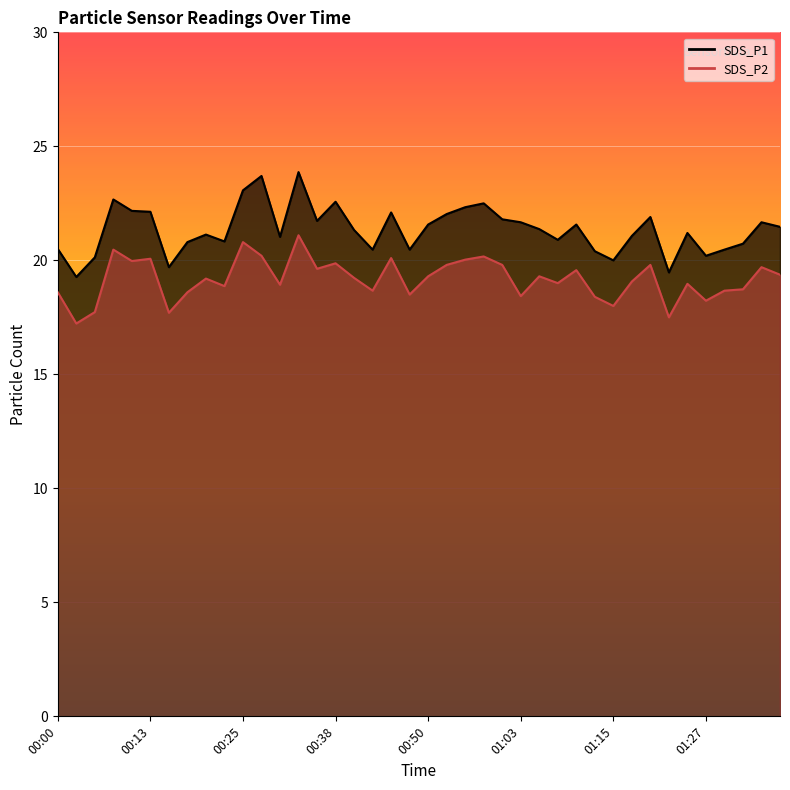

At which category is the sum across all series the highest?

00:33